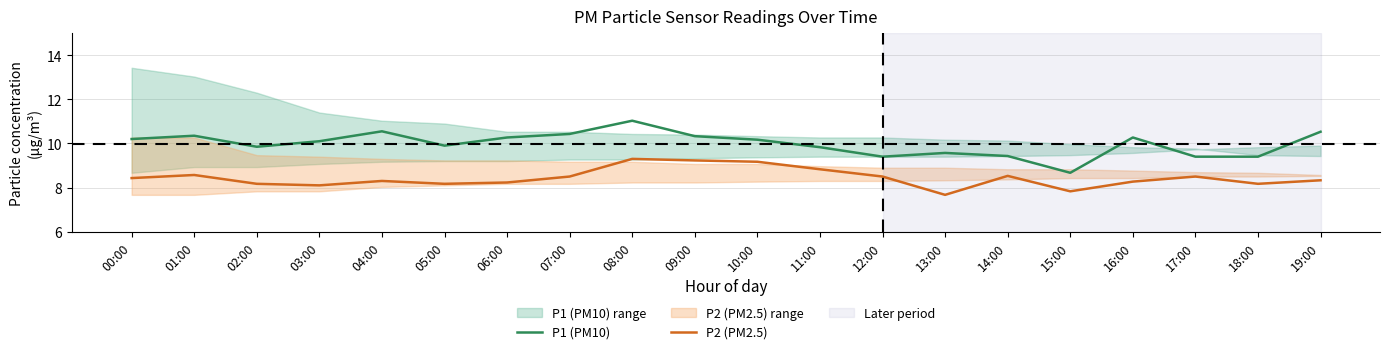

What are all the series names shown in the legend?

P1 (PM10), P2 (PM2.5)